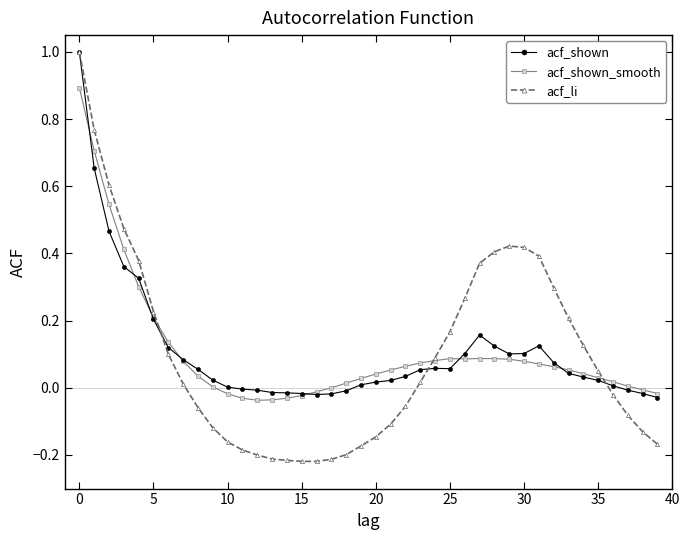

True or false: acf_shown has more than 1 interior local peaks.

True